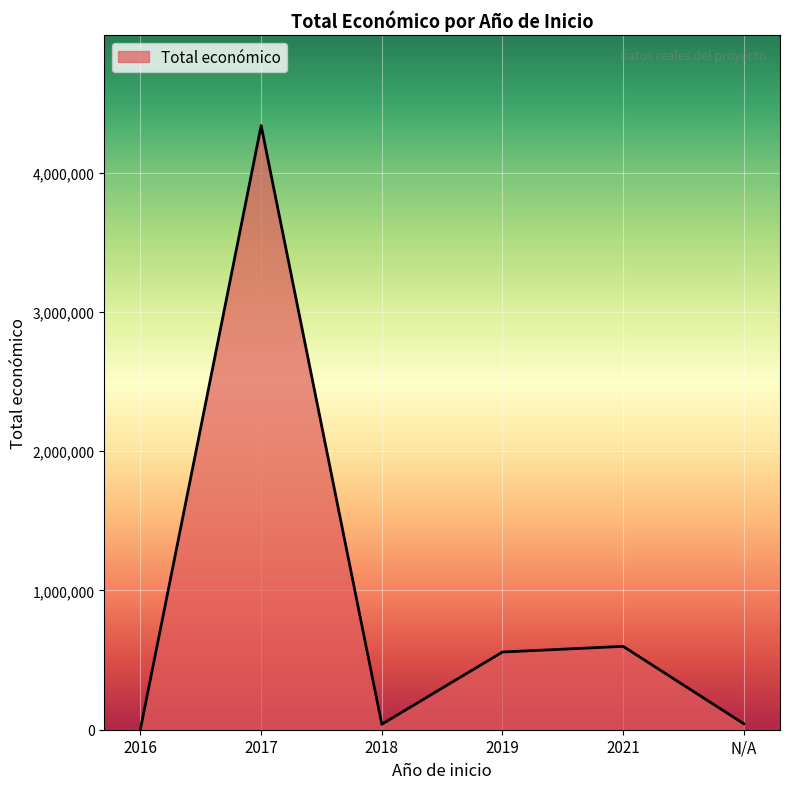

Where does the data first go above 558011?

2017